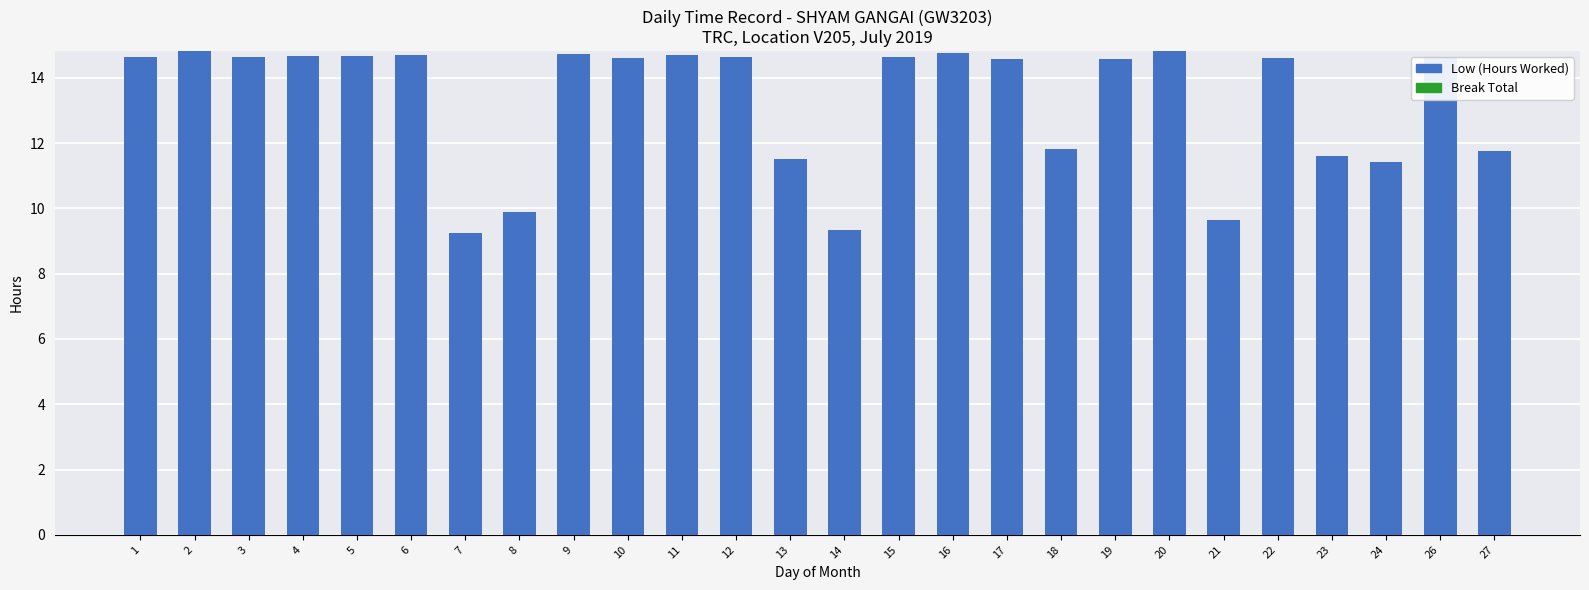

What is the difference between the maximum and minimum values?

5.6